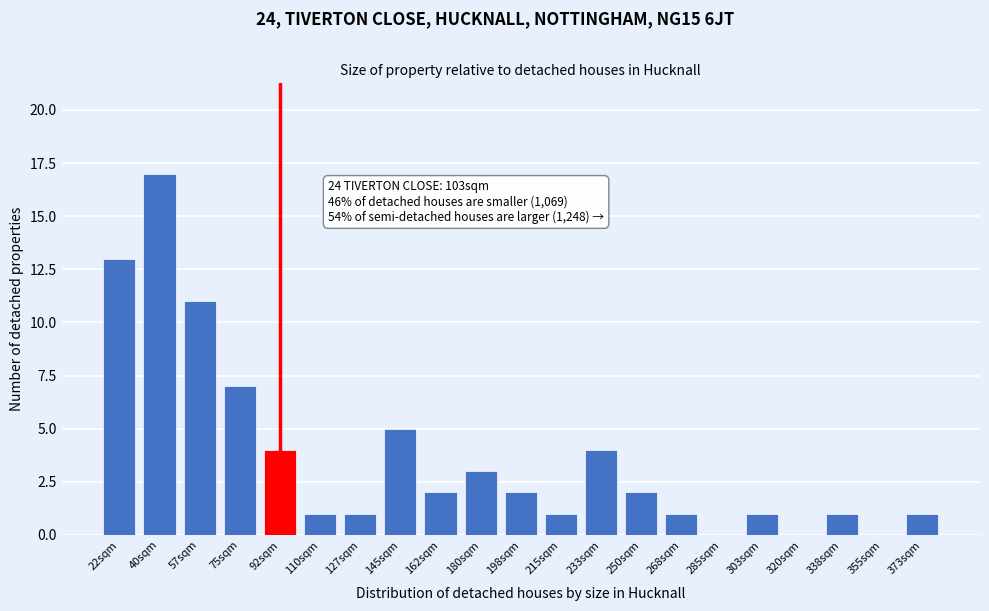

Reading left to right, extract all data points from this chart.

22sqm=13	40sqm=17	57sqm=11	75sqm=7	92sqm=4	110sqm=1	127sqm=1	145sqm=5	162sqm=2	180sqm=3	198sqm=2	215sqm=1	233sqm=4	250sqm=2	268sqm=1	285sqm=0	303sqm=1	320sqm=0	338sqm=1	355sqm=0	373sqm=1